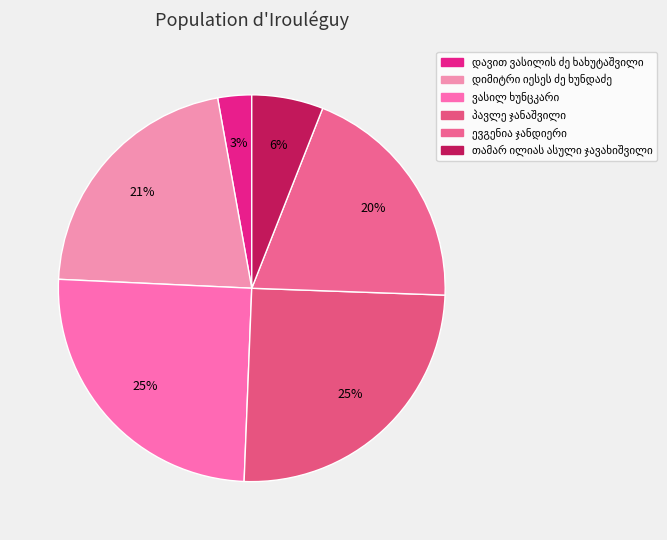

Does დავით ვასილის ძე ხახუტაშვილი represent more than half of the total?

No